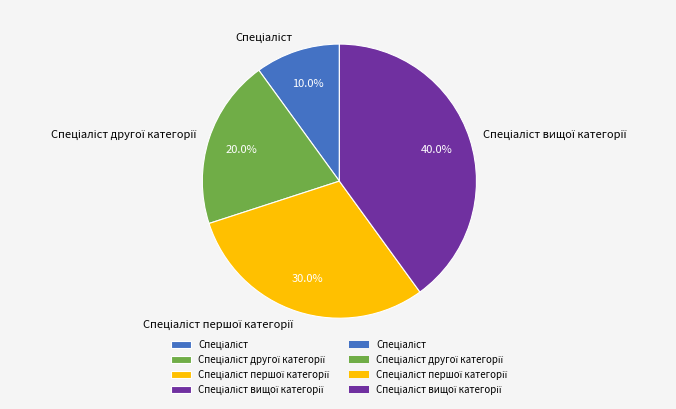

Is there any slice that represents more than half of the pie?

No